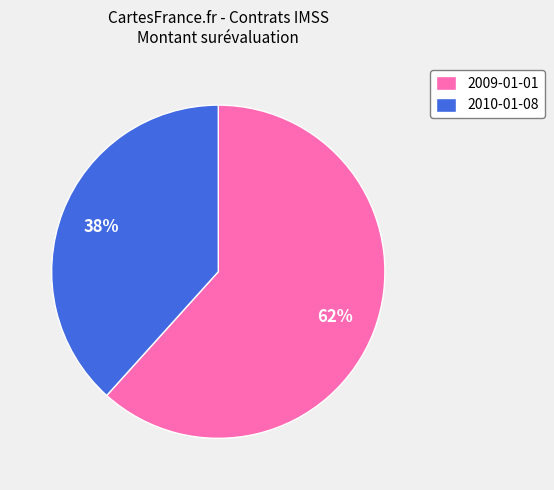

Is the sum of 2009-01-01 and 2010-01-08 greater than half?

Yes